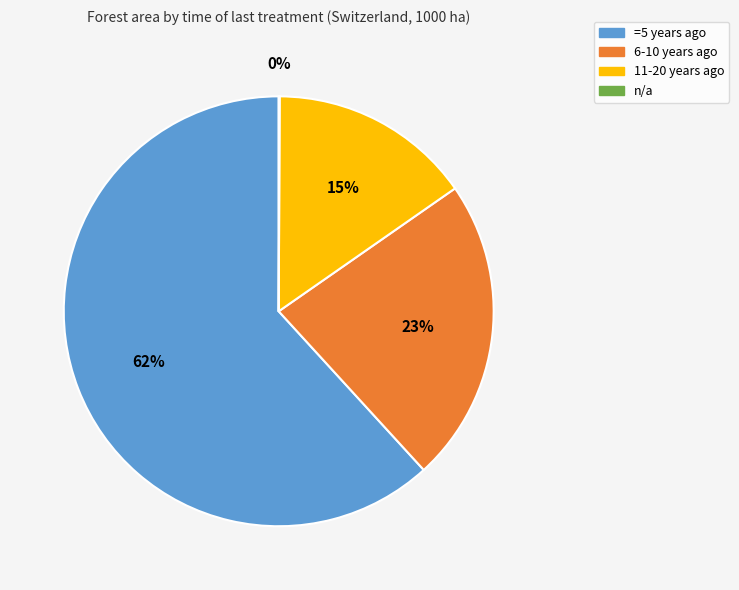

True or false: =5 years ago accounts for 62% of the total.

True